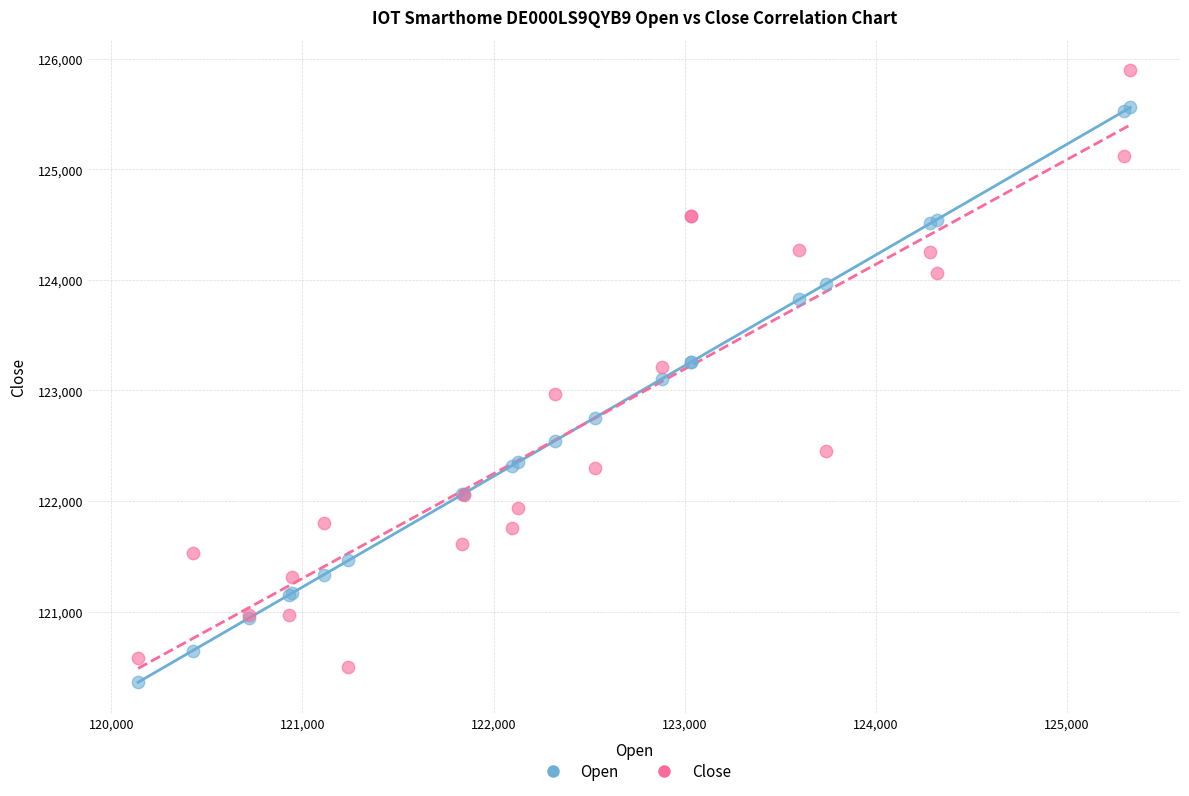

Which series has the largest Y range (max minus min)?

Close